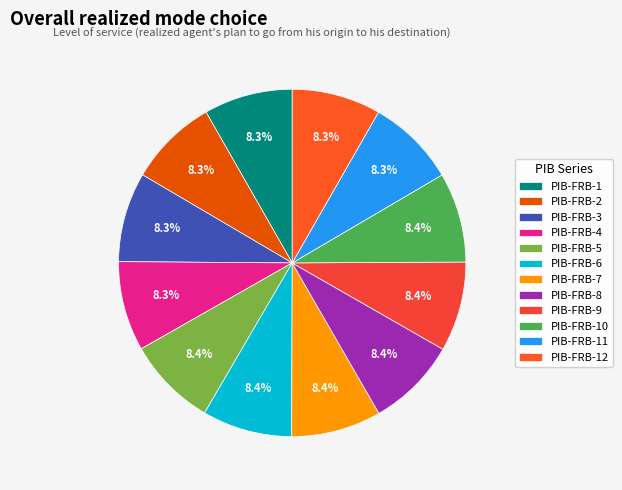

Is there a majority slice in this chart?

No